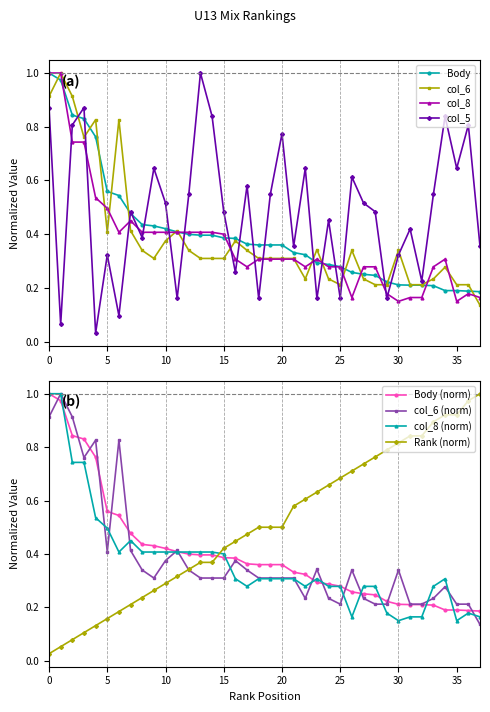

Which series ends up on top after the final intersection of col_5 and col_8?

col_5